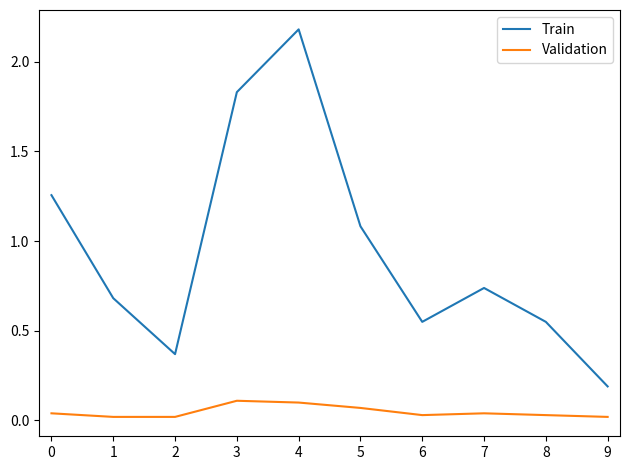

Does the chart have visible grid lines?

No